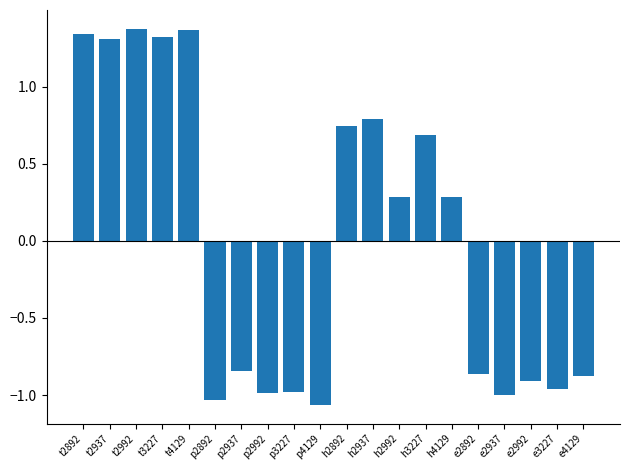

What is the label of the 2nd bar from the right?

e3227